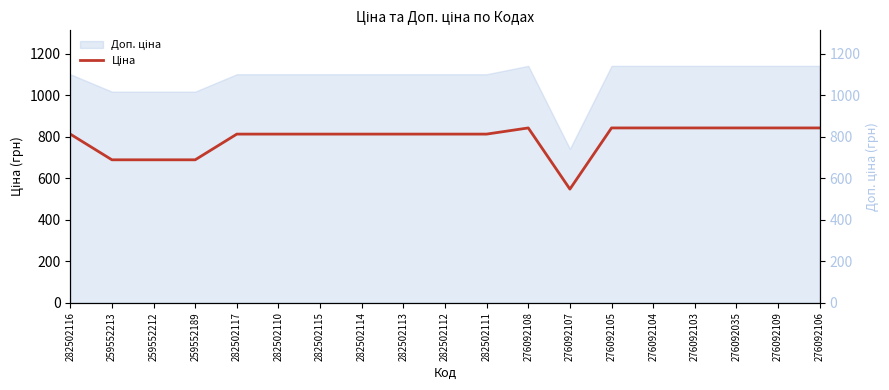

What is the label of the 16th point from the left?

276092103